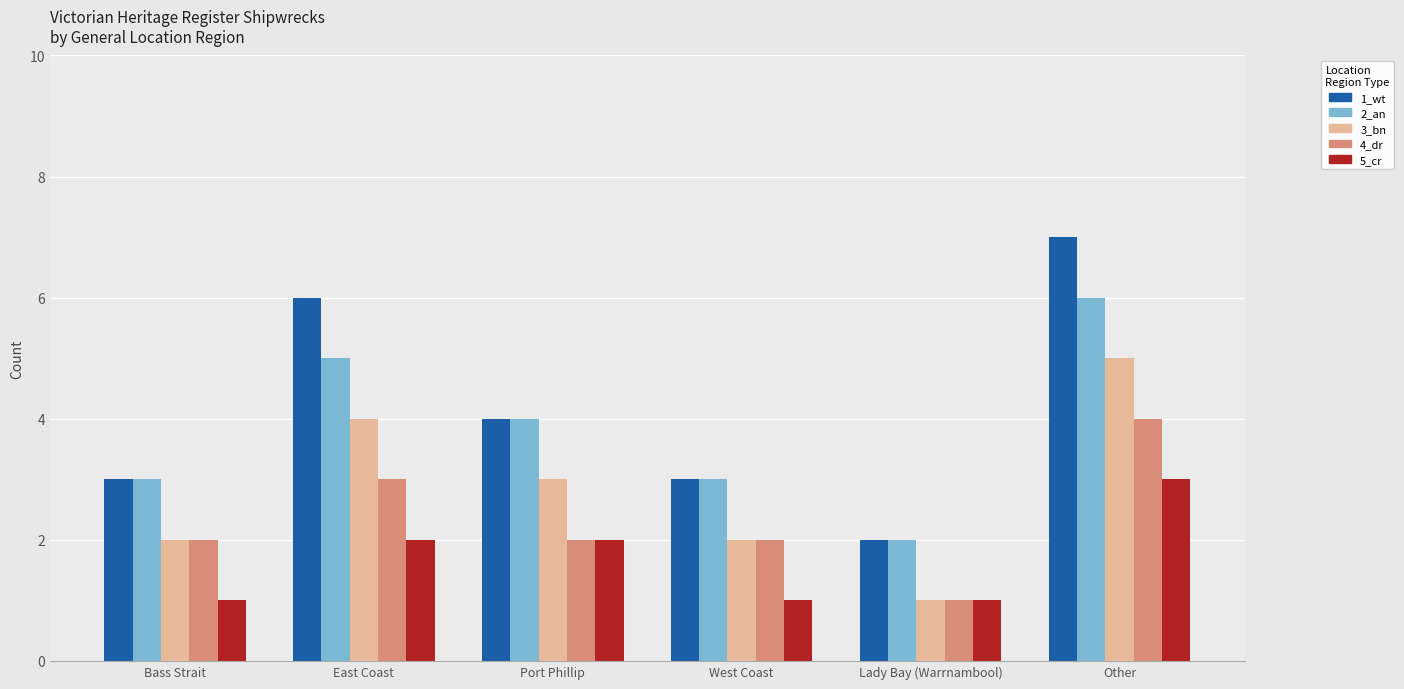

What is the difference between the maximum and minimum values in the 1_wt series?

5